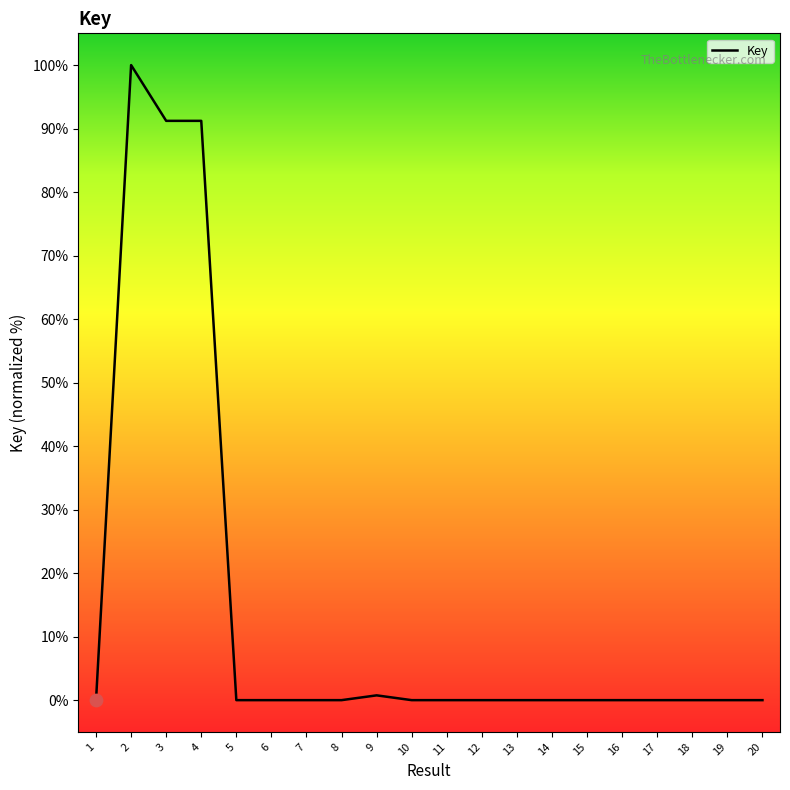

What is the change in value from 2 to 13?

-100.0